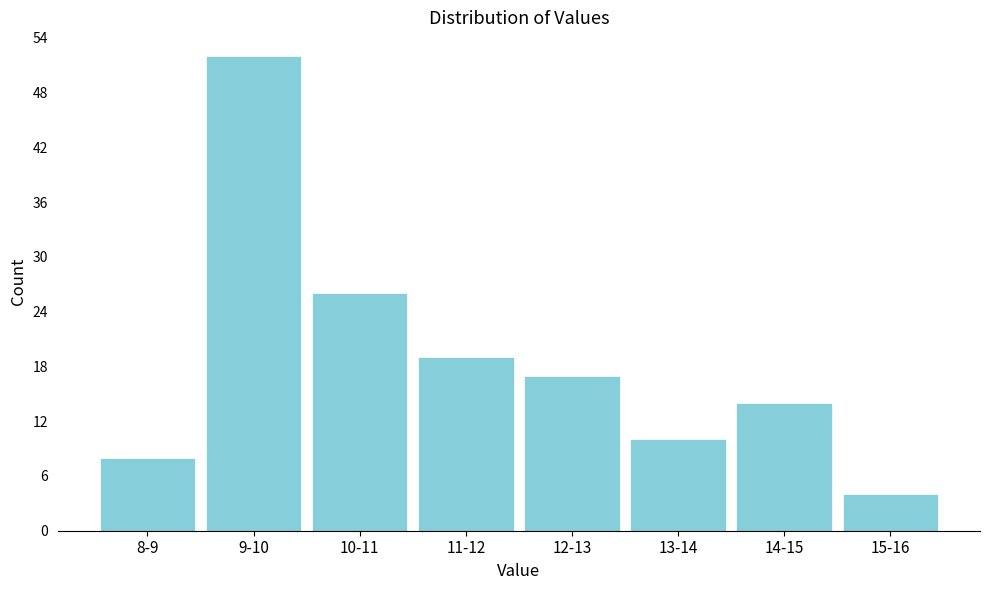

Reading right to left, extract all data points from this chart.

15-16=4	14-15=14	13-14=10	12-13=17	11-12=19	10-11=26	9-10=52	8-9=8